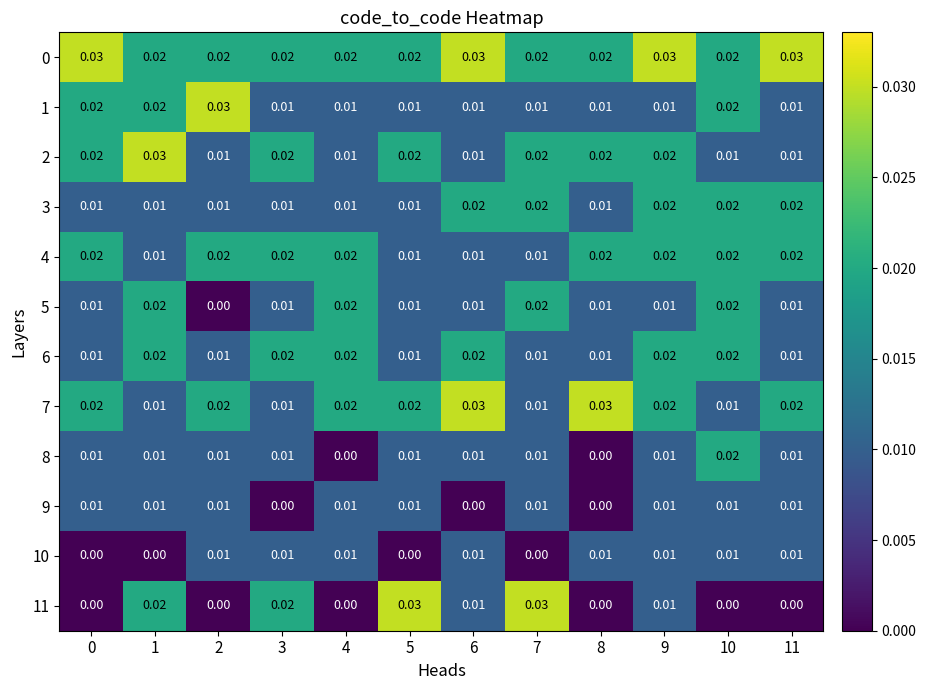

Rank the series by their maximum value, from lowest to highest.

9, 10, 3, 4, 5, 6, 8, 0, 1, 2, 7, 11